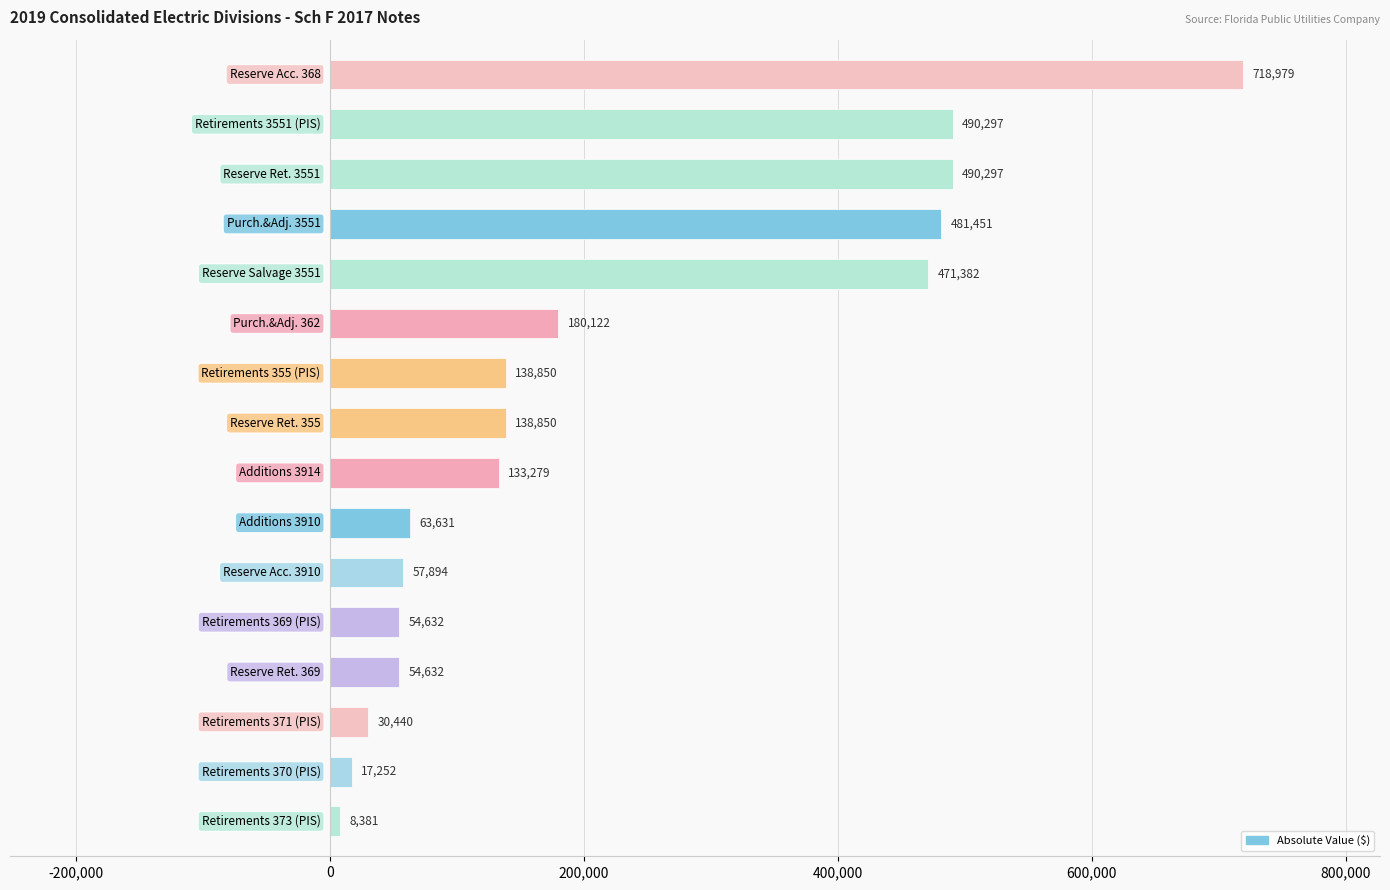

What is the minimum value shown in the chart?

8381.0